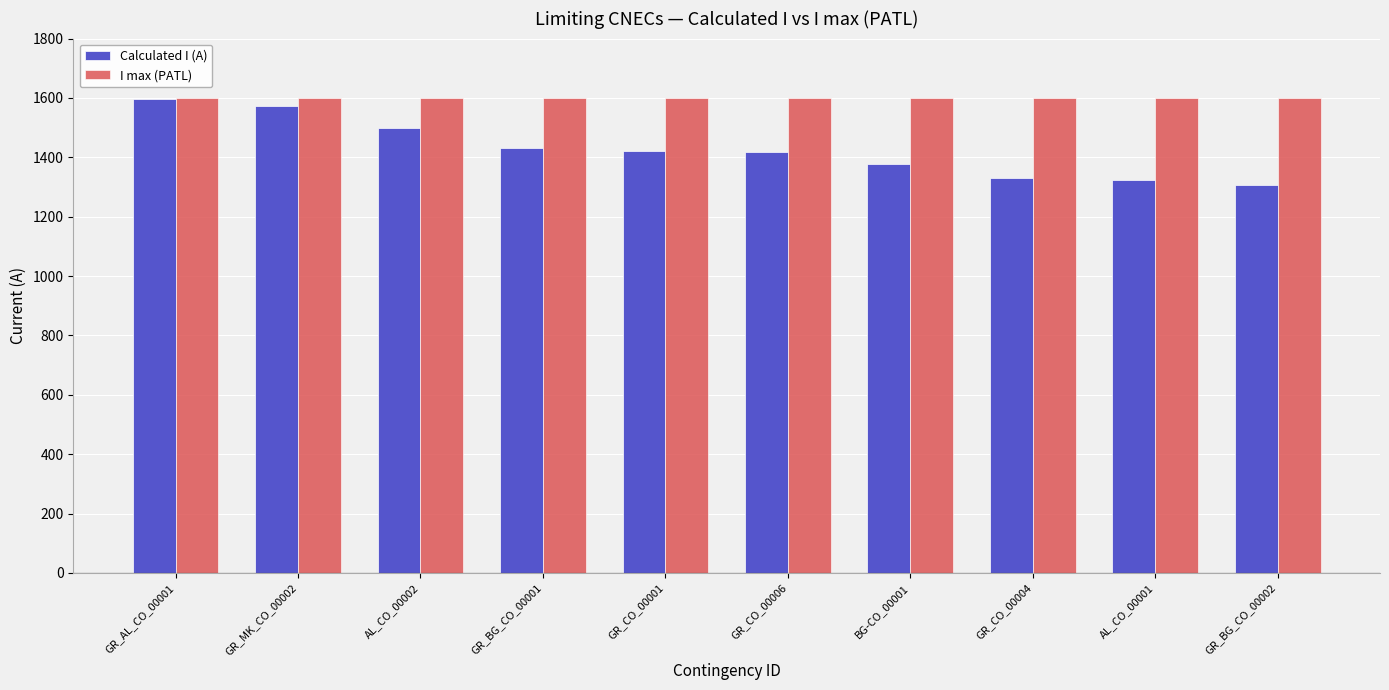

What is the label of the 10th bar from the left?

GR_BG_CO_00002